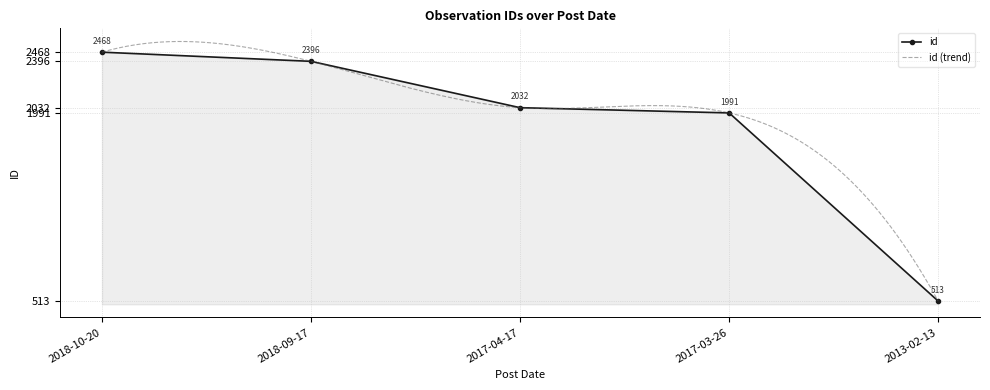

Rank the categories by value from lowest to highest.

2013-02-13, 2017-03-26, 2017-04-17, 2018-09-17, 2018-10-20